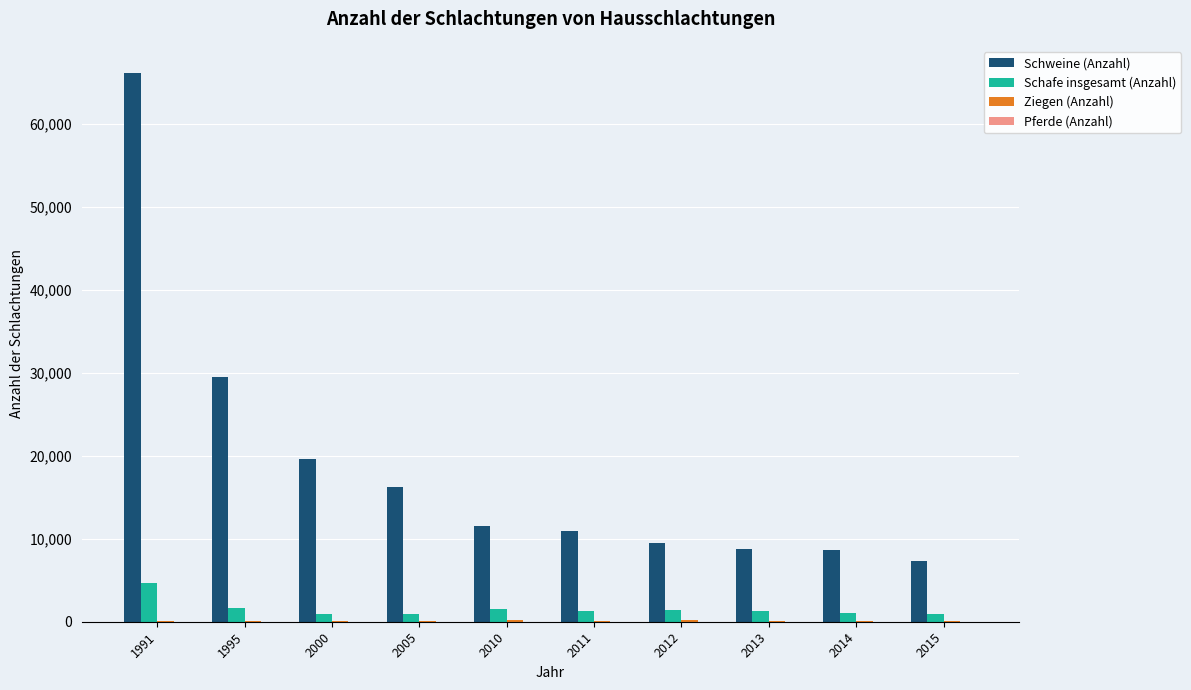

What is the sum of all Schweine (Anzahl) values?

187938